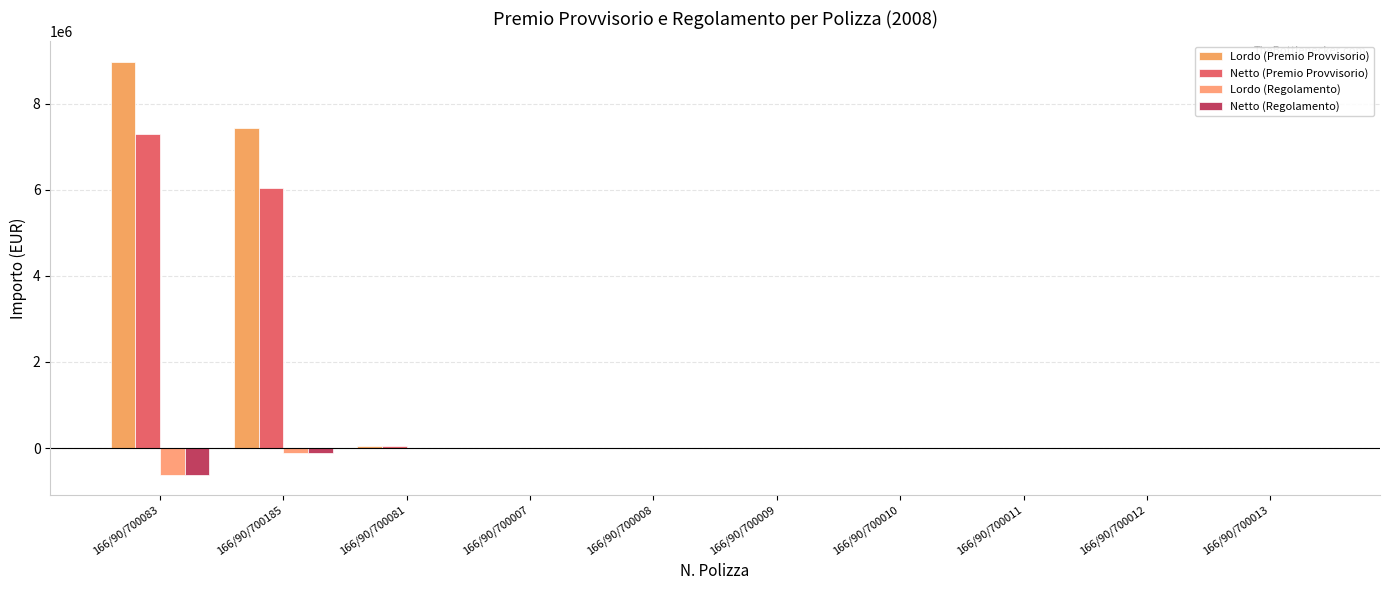

Reading left to right, extract all data points from this chart.

Lordo (Premio Provvisorio): 166/90/700083=8968004.5	166/90/700185=7432449.6	166/90/700081=47774.2	166/90/700007=4131.5	166/90/700008=4777.7	166/90/700009=6148.7	166/90/700010=4839.2	166/90/700011=9544.2	166/90/700012=2051.6	166/90/700013=12224.7
Netto (Premio Provvisorio): 166/90/700083=7291060.5	166/90/700185=6042641.9	166/90/700081=38840.8	166/90/700007=3359.0	166/90/700008=3884.3	166/90/700009=4998.9	166/90/700010=3934.3	166/90/700011=7759.5	166/90/700012=1668.0	166/90/700013=9938.8
Lordo (Regolamento): 166/90/700083=-615020.3	166/90/700185=-109987.0	166/90/700081=-148.8	166/90/700007=200.9	166/90/700008=265.4	166/90/700009=-178.7	166/90/700010=152.1	166/90/700011=-684.6	166/90/700012=0.0	166/90/700013=-403.9
Netto (Regolamento): 166/90/700083=-615020.3	166/90/700185=-109987.0	166/90/700081=-148.8	166/90/700007=163.4	166/90/700008=215.7	166/90/700009=-178.7	166/90/700010=123.7	166/90/700011=-684.6	166/90/700012=0.0	166/90/700013=-403.9